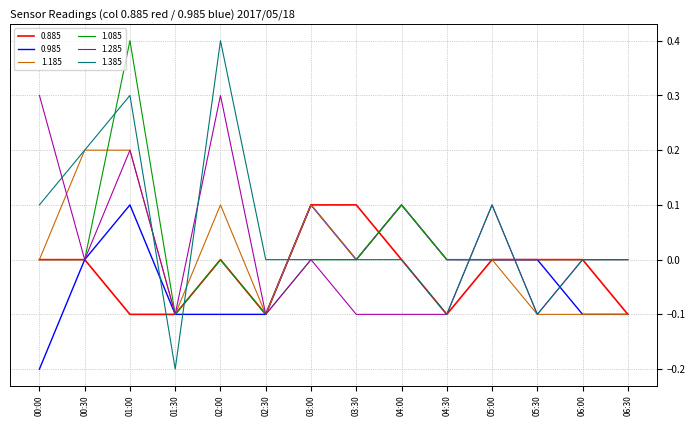

Which series changed the most between 02:00 and 06:00?

1.385